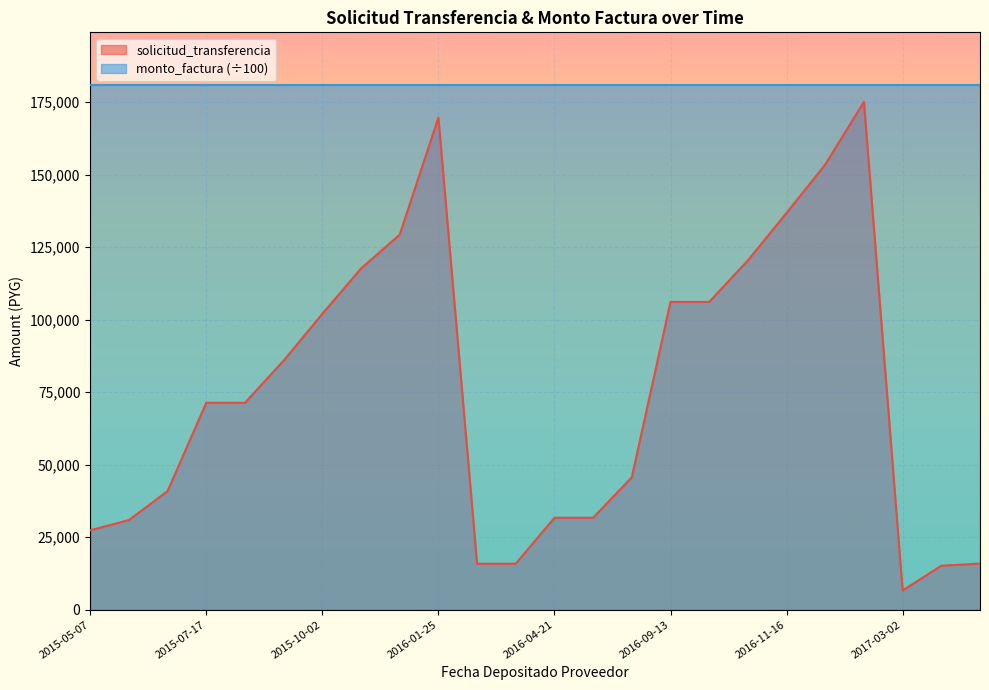

Which series has the largest range (max minus min)?

solicitud_transferencia